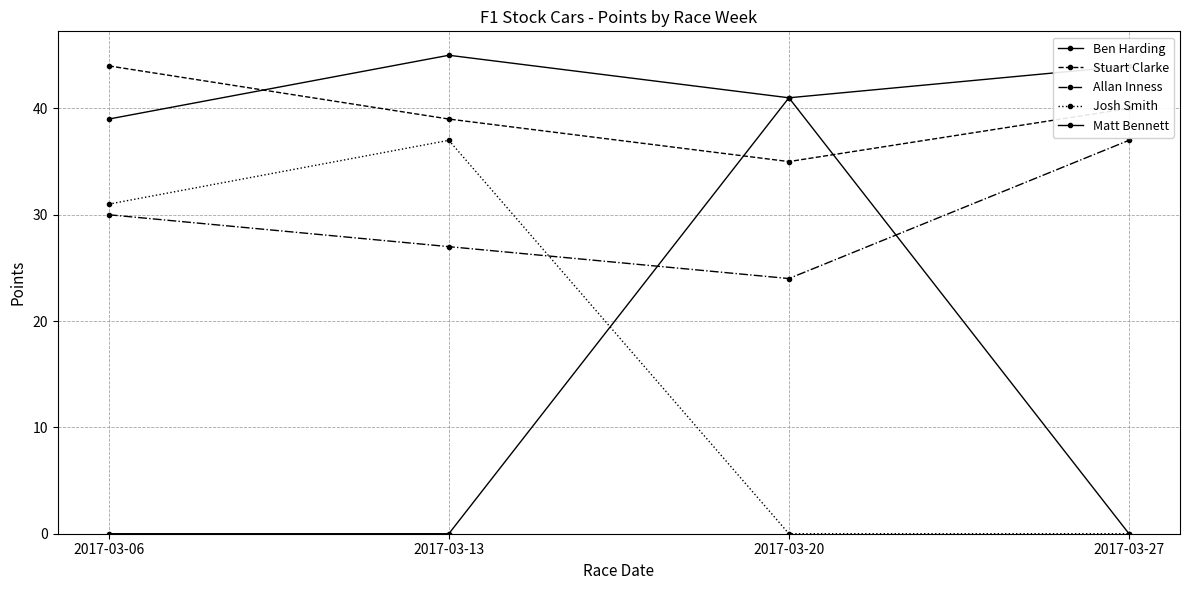

What is the value of the Allan Inness point at the 1st from the left?

30